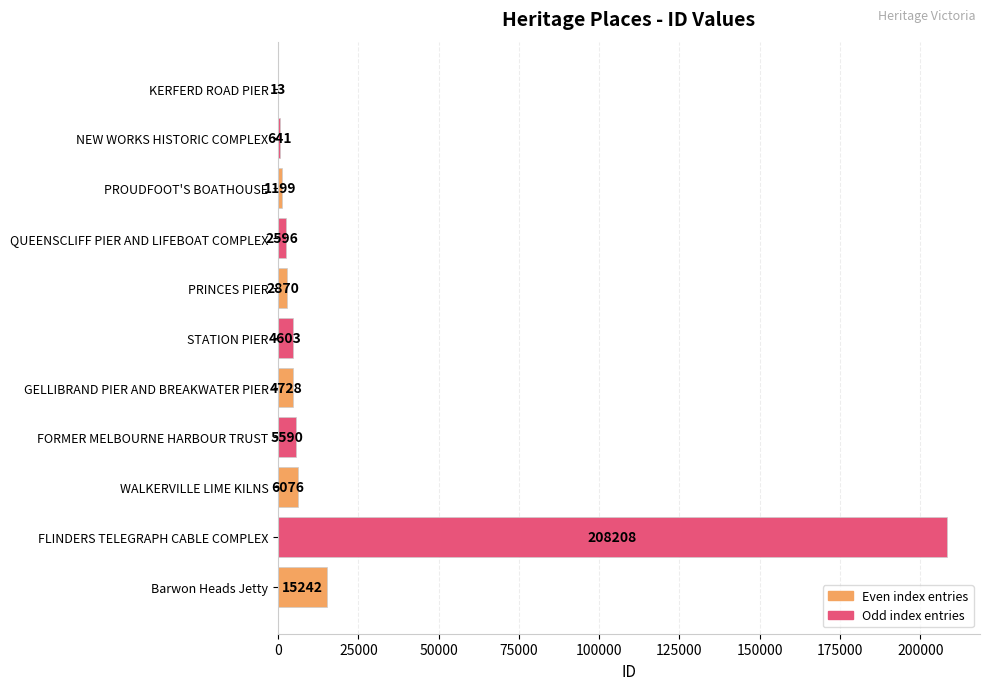

True or false: the data shows 5590 at FORMER MELBOURNE HARBOUR TRUST.

True